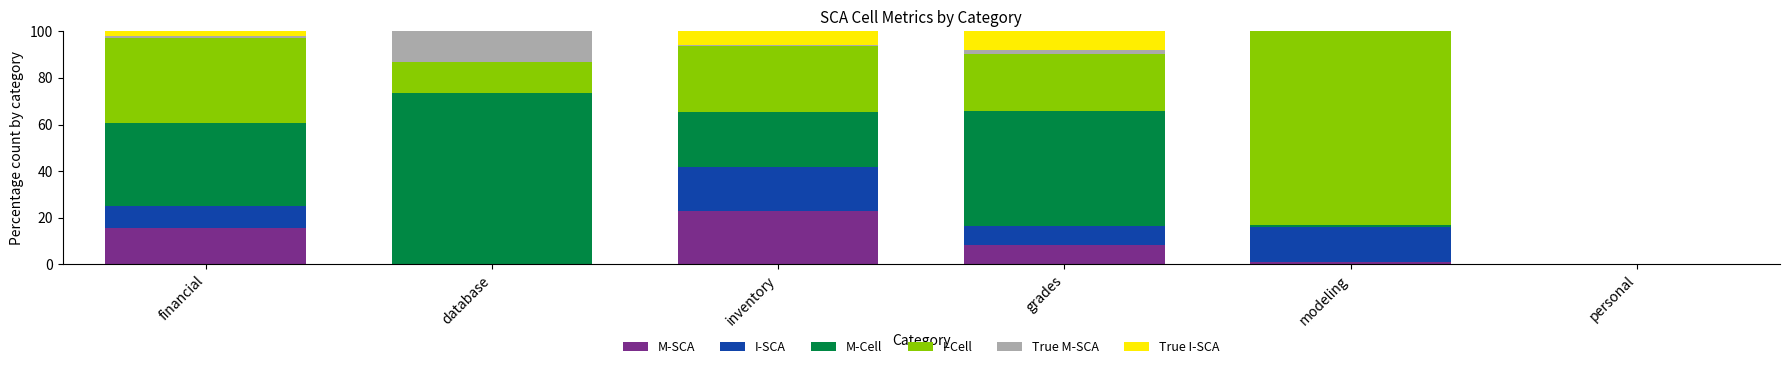

Is it true that M-SCA equals 8.2 at grades?

True